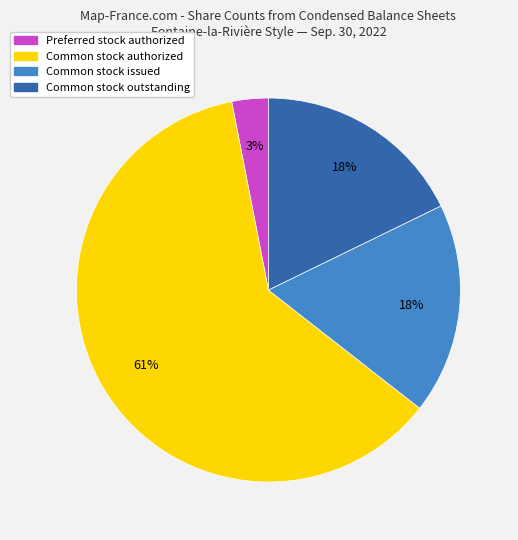

What is the smallest slice in the pie chart?

Preferred stock authorized